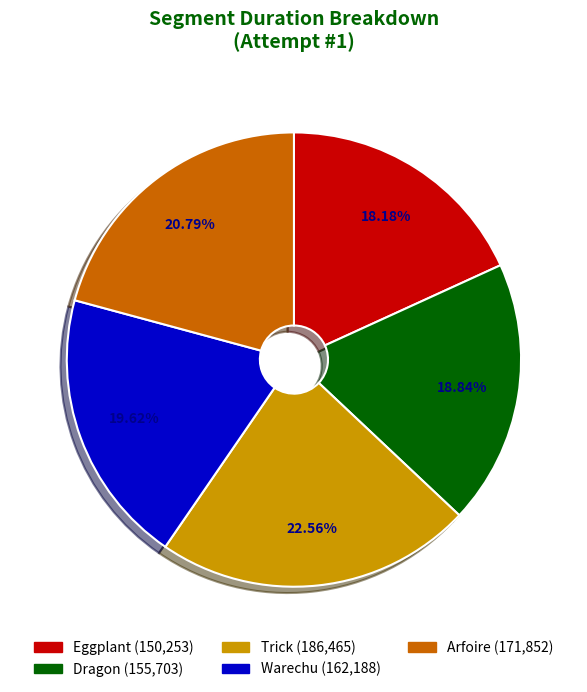

Between Warechu (162,188) and Trick (186,465), which is larger?

Trick (186,465)